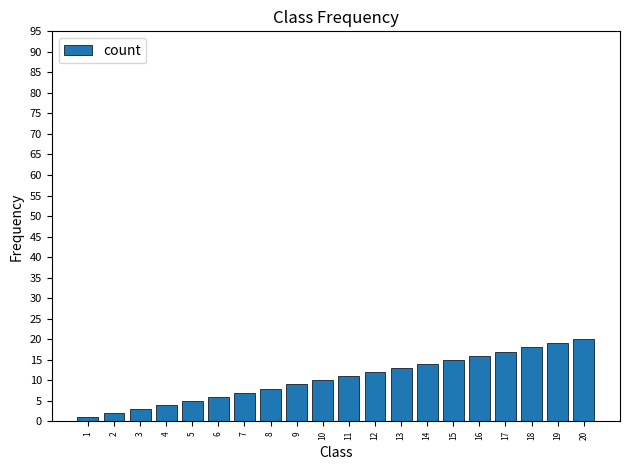

Is it true that the value at 19 is 13?

False